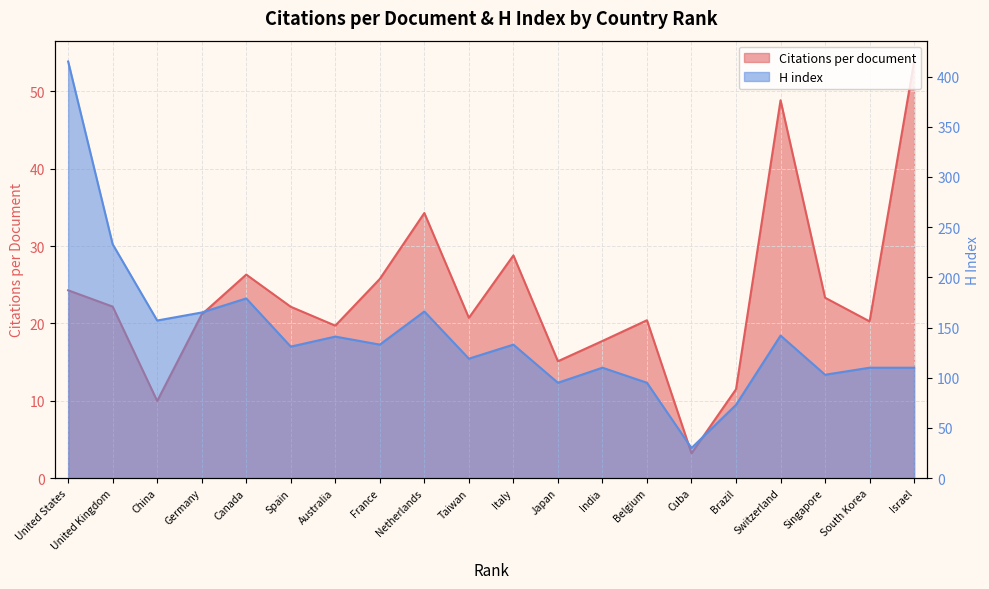

What is the spread (max minus min) of values at Switzerland?

93.2